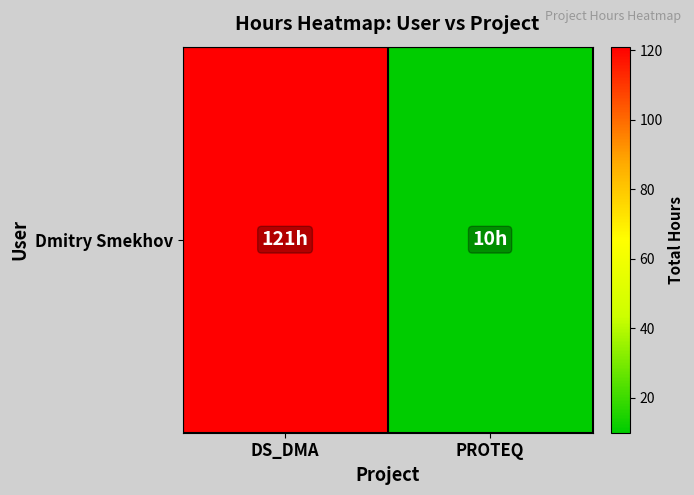

Rank the categories by value from lowest to highest.

PROTEQ, DS_DMA